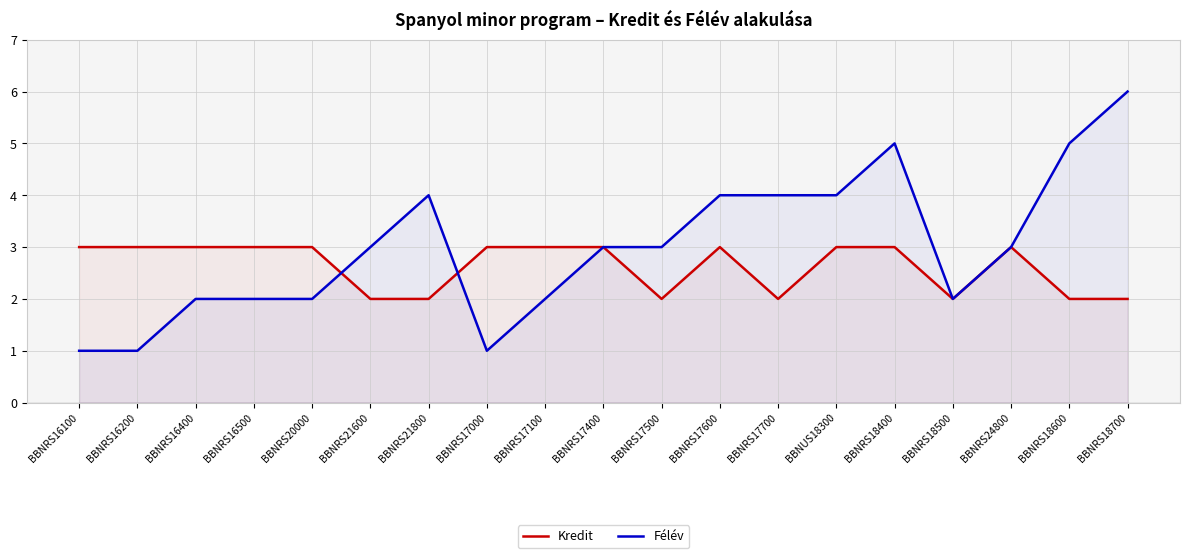

Rank the series at BBNRS17500 from highest to lowest value.

Félév, Kredit